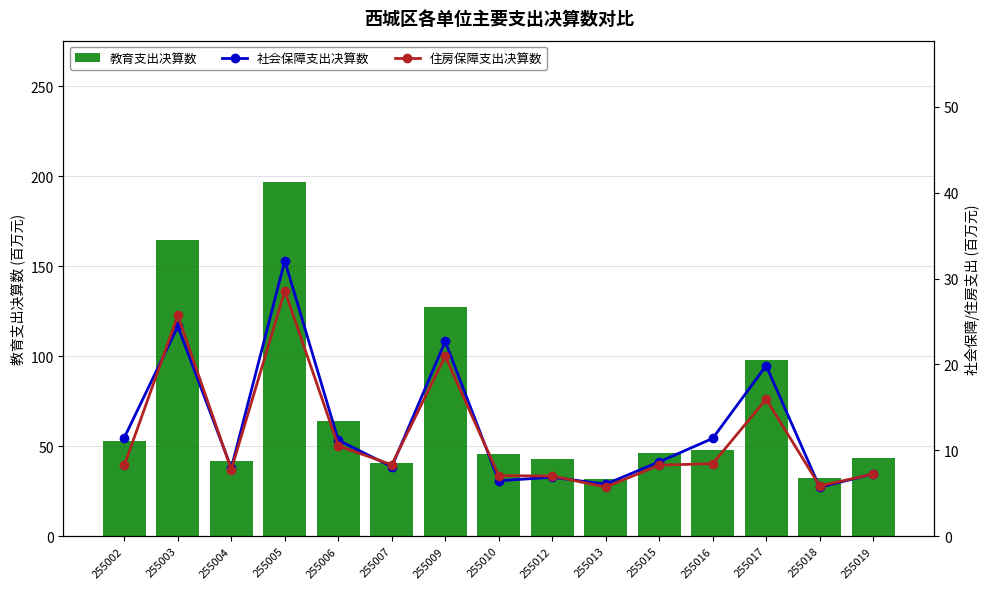

What is the sum of the 教育支出决算数 values at 255016 and 255017?

145.8